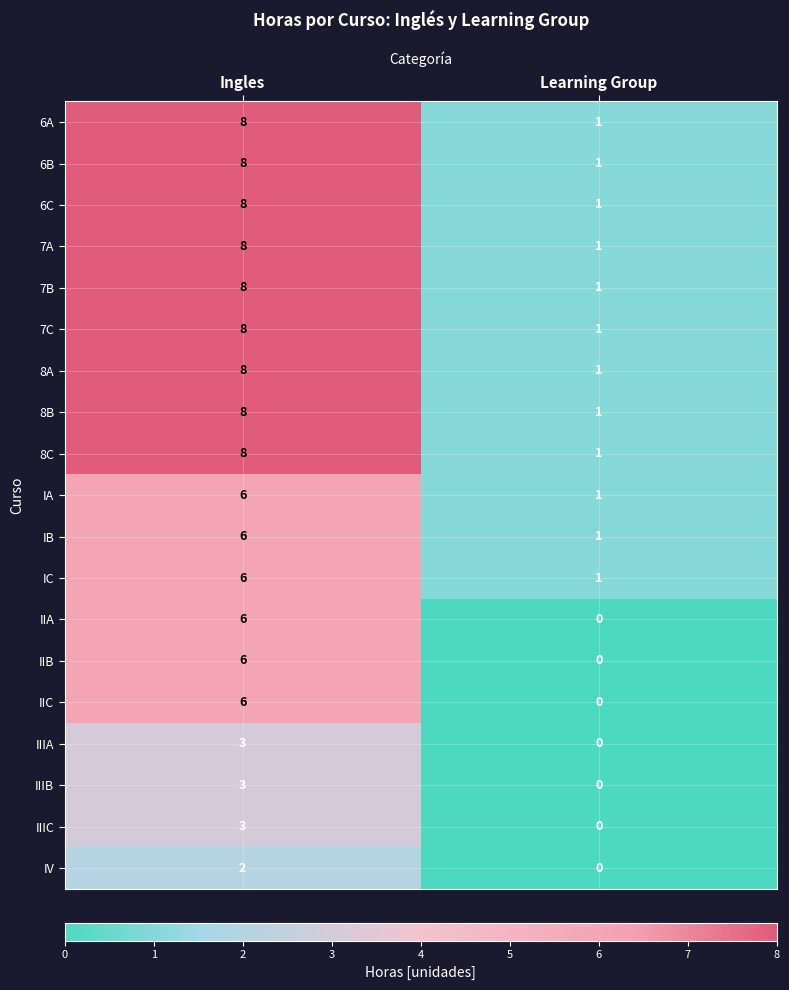

Is the value of 6C at Learning Group greater than the value of IIIC at Learning Group?

Yes